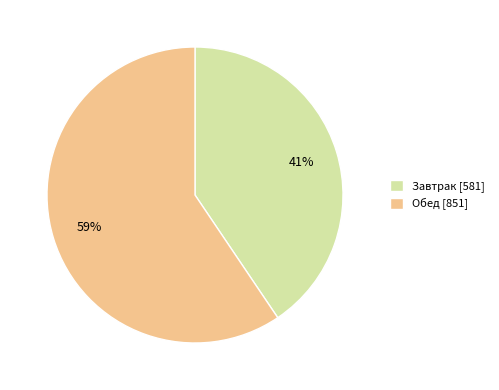

Is it true that Завтрак is 53% of the pie?

False